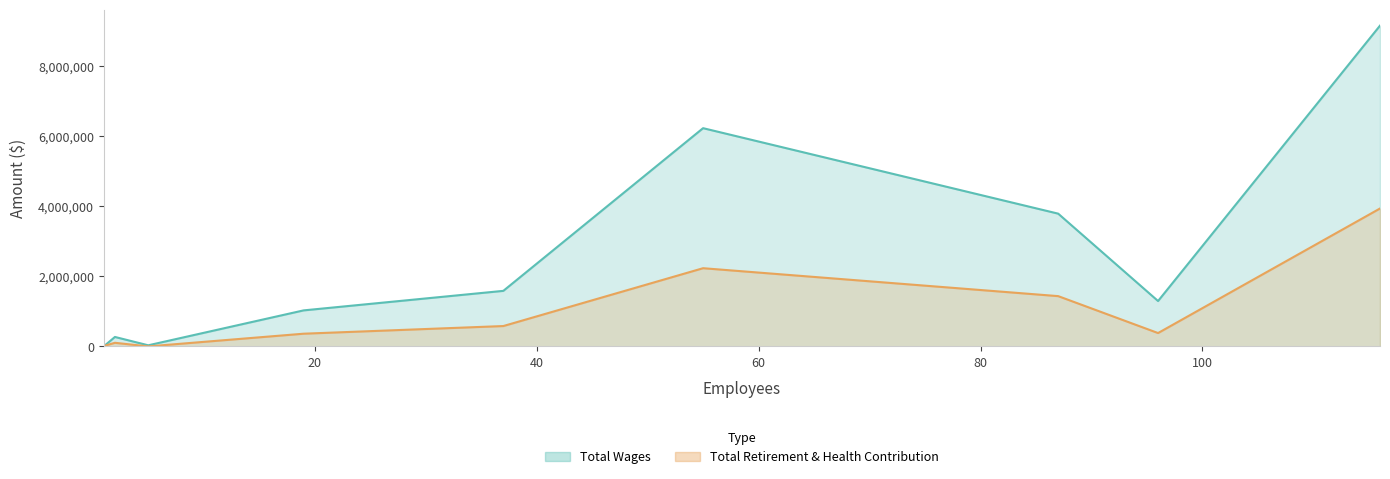

List the series in order of their peak value, lowest first.

Total Retirement & Health Contribution, Total Wages